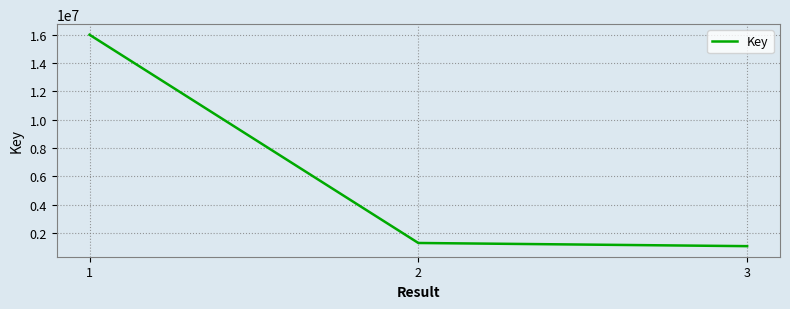

What is the smallest value displayed?

1065660